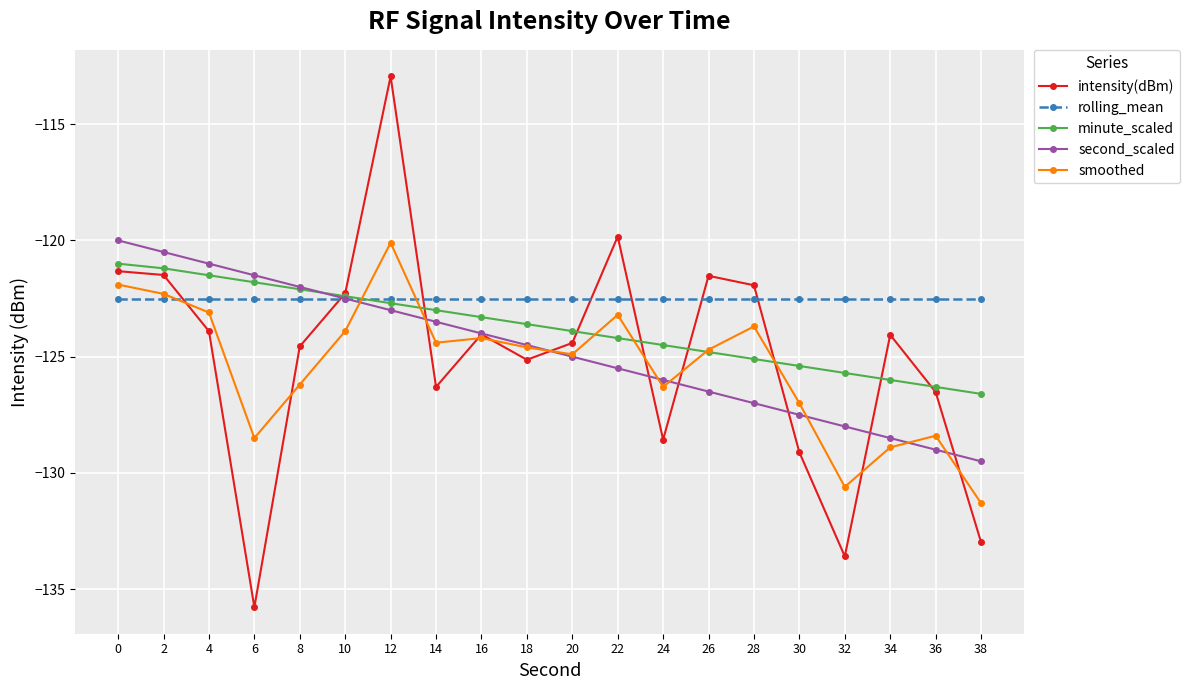

Which series ends up on top after the final intersection of intensity(dBm) and rolling_mean?

rolling_mean